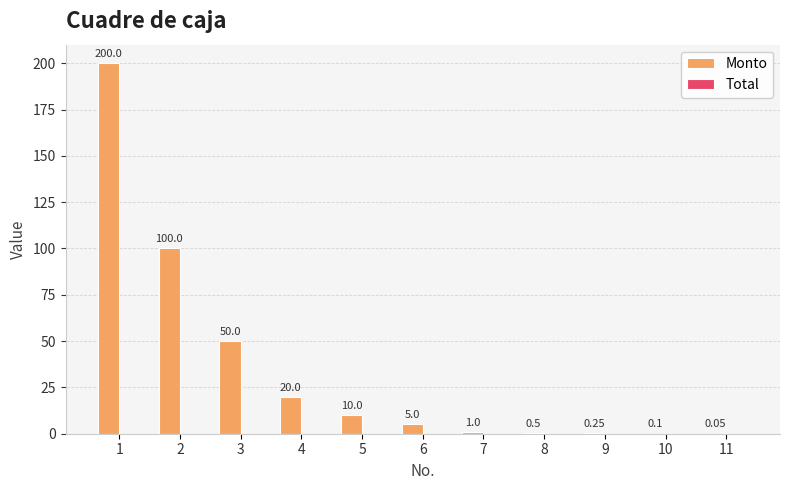

Which has a higher value, 9 or 8?

8